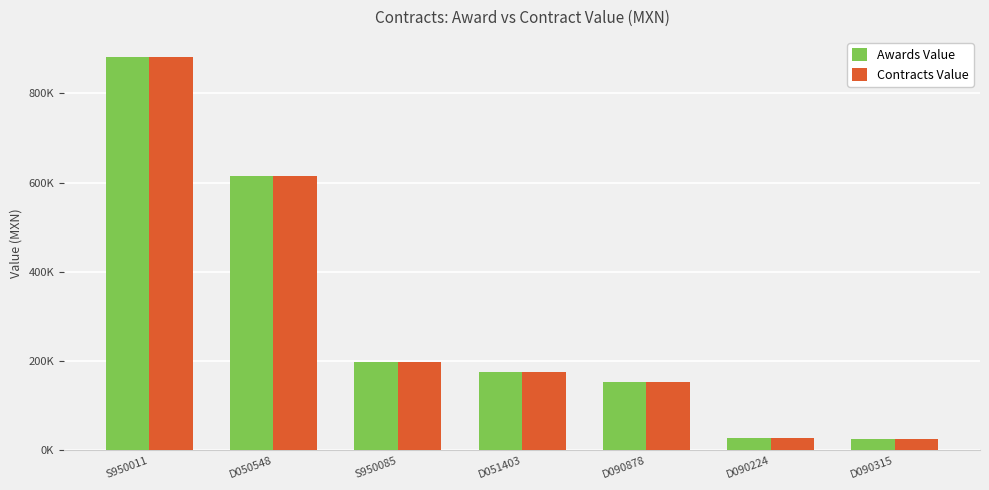

What are all the series names shown in the legend?

Awards Value, Contracts Value